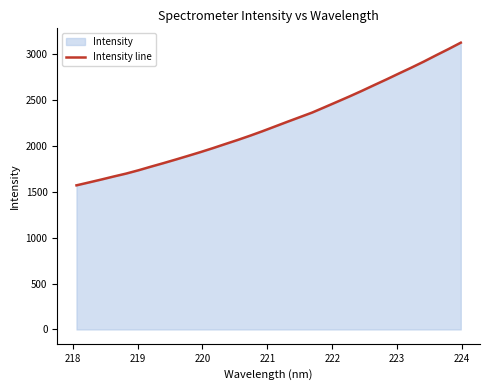

What is the difference between the maximum and minimum values?

1553.0